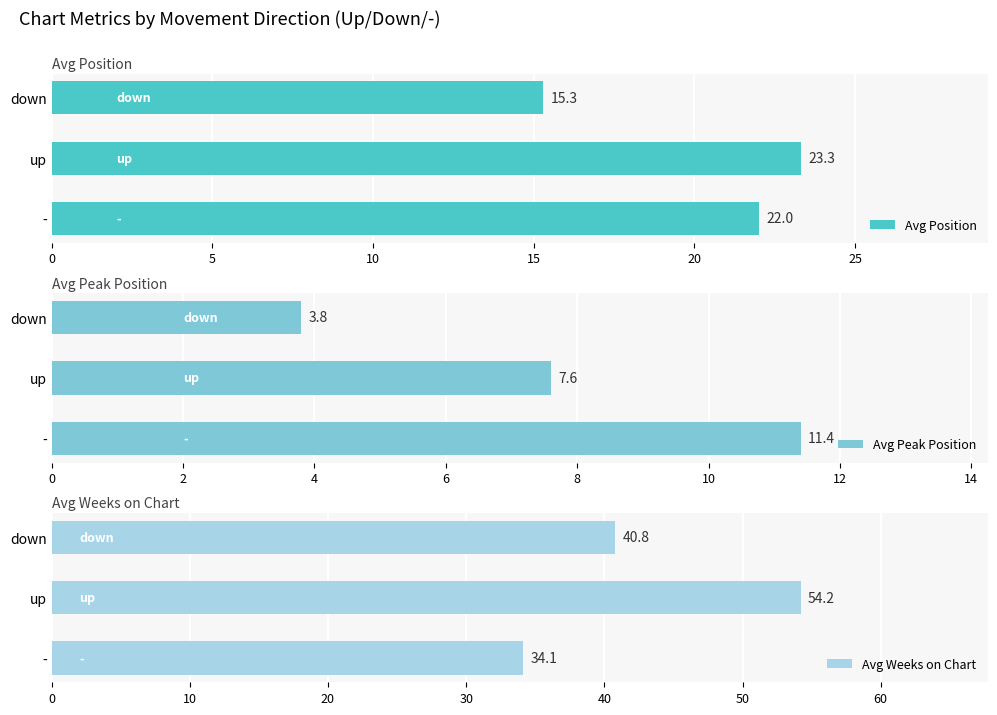

Rank the series by their average value, from highest to lowest.

Avg Weeks on Chart, Avg Position, Avg Peak Position